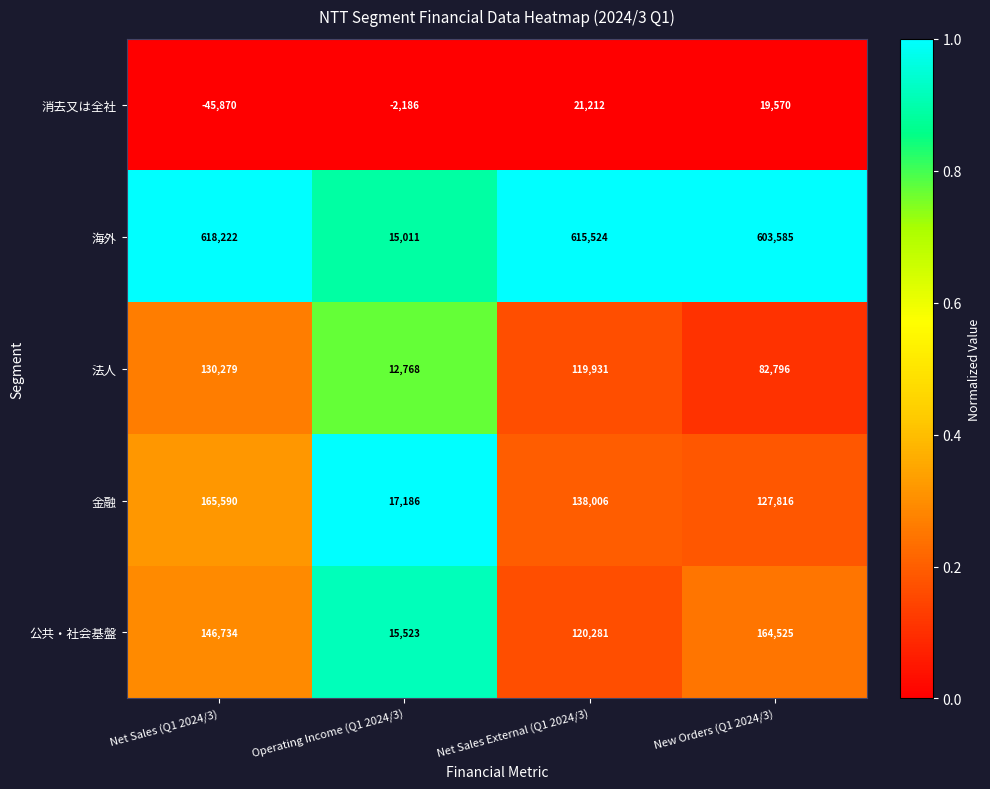

Which series has the widest spread of values?

海外